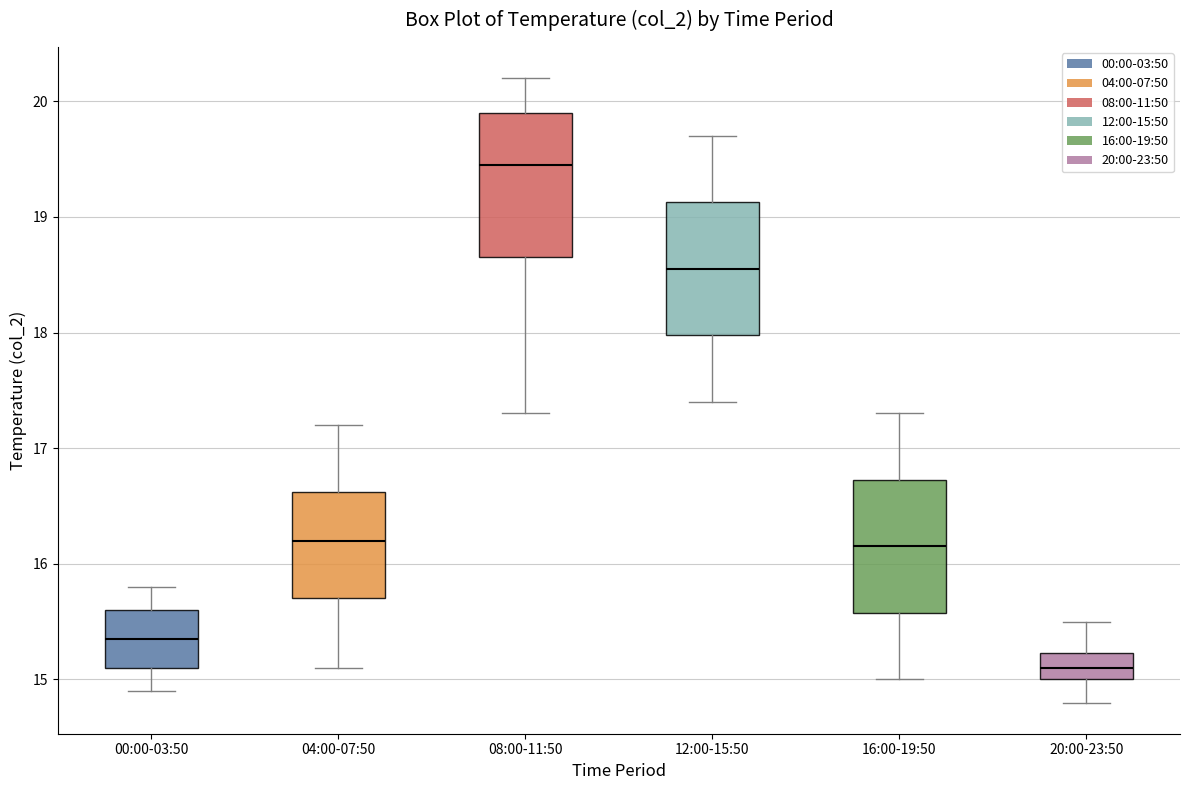

Reading left to right, transcribe this box plot: for each box, give where its median line is, the range the box spans, and where its two whiskers end, as read against the y-axis. The values are not printed on the chart, so give them approximately, as read against the axis.

00:00-03:50: median 15.4, box 15.1 to 15.6, whiskers 14.9 to 15.8
04:00-07:50: median 16.2, box 15.7 to 16.6, whiskers 15.1 to 17.2
08:00-11:50: median 19.5, box 18.7 to 19.9, whiskers 17.3 to 20.2
12:00-15:50: median 18.6, box 18.0 to 19.1, whiskers 17.4 to 19.7
16:00-19:50: median 16.2, box 15.6 to 16.7, whiskers 15.0 to 17.3
20:00-23:50: median 15.1, box 15.0 to 15.2, whiskers 14.8 to 15.5